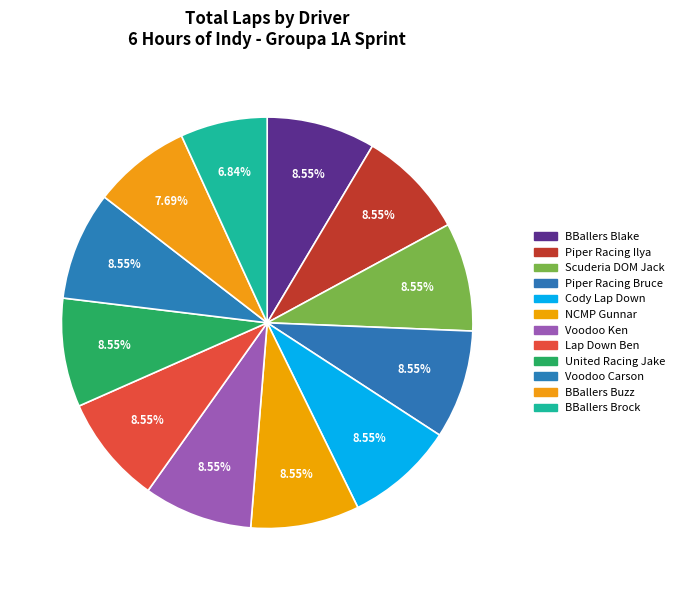

Which slice is the smallest?

BBallers Brock